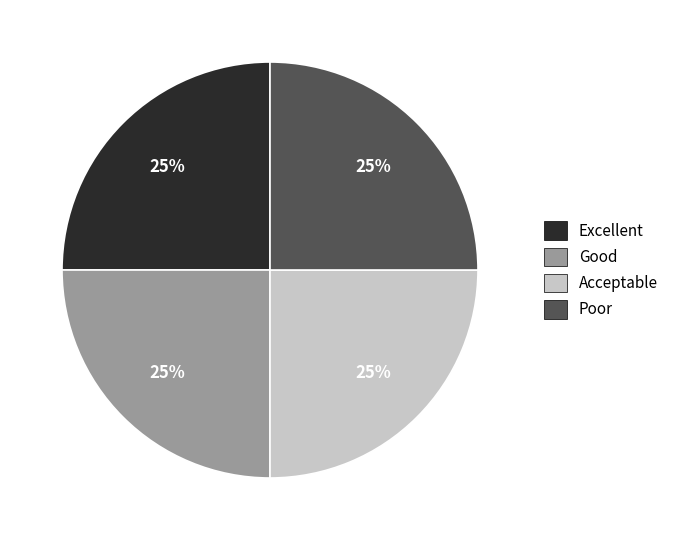

What percentage is the Acceptable slice, to the nearest percent?

25%